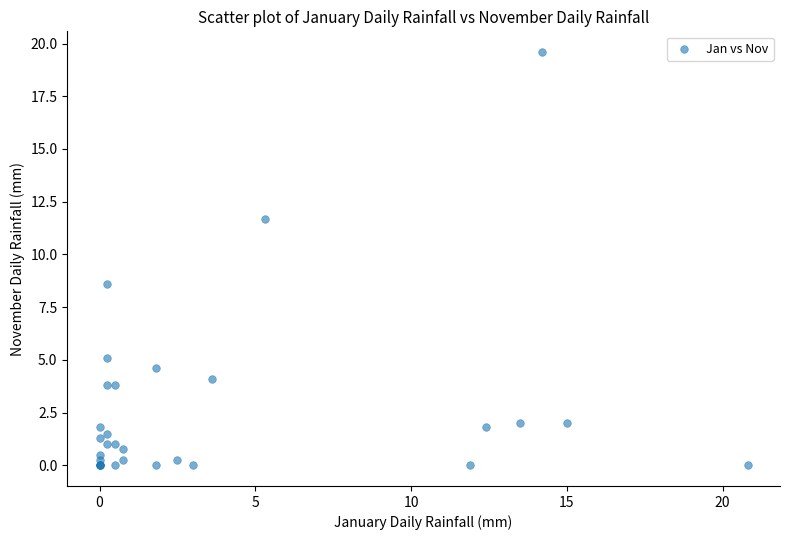

What Y value in the scatter plot is closest to 9?

8.6